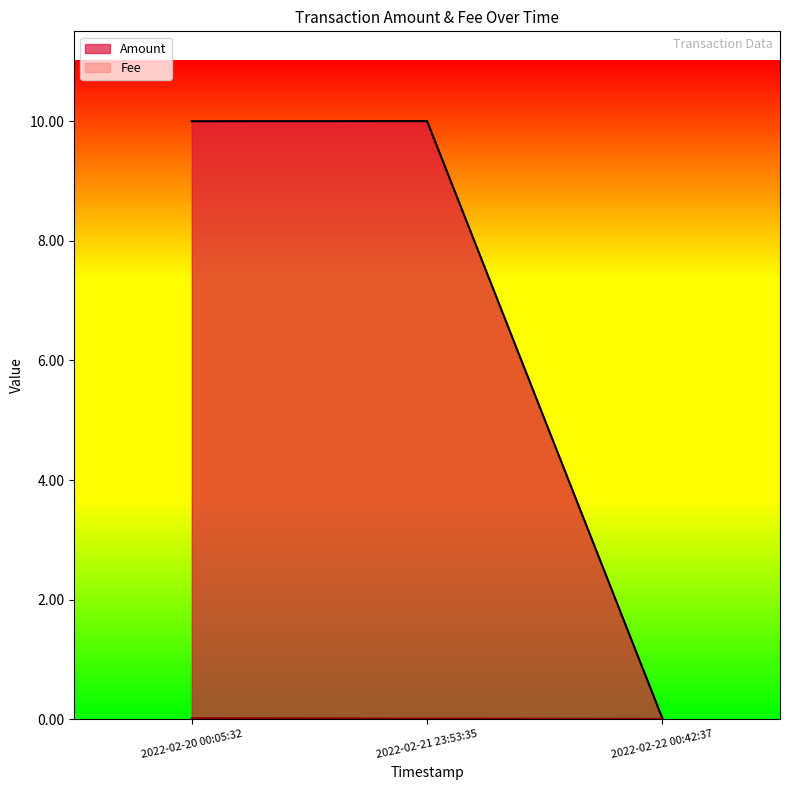

Count the Fee values in the range 0 to 1.

3